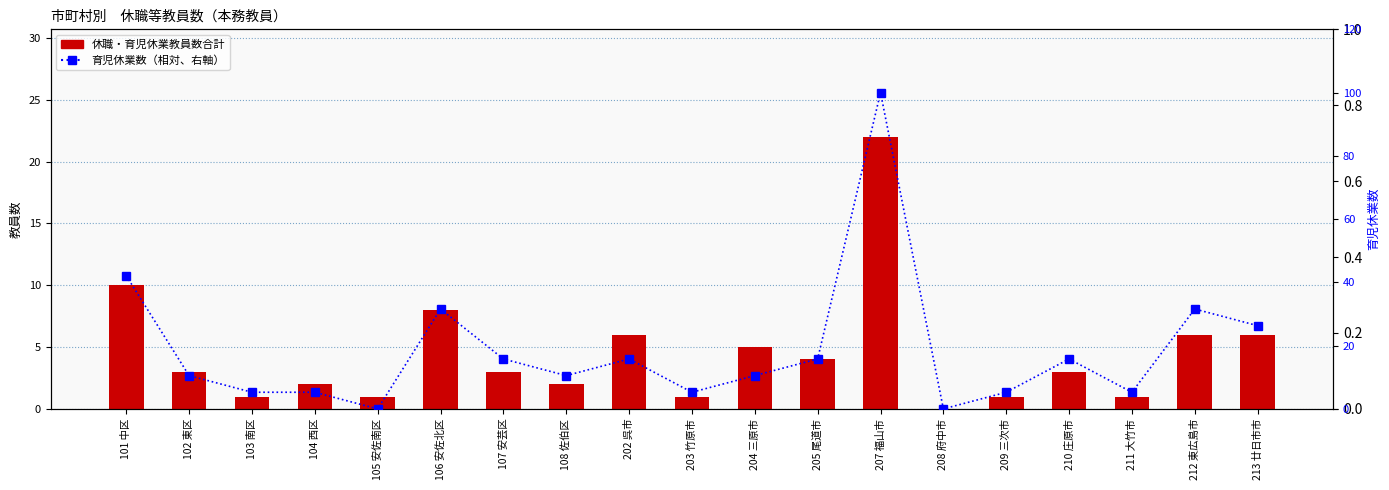

Between 205 尾道市 and 208 府中市, which is larger?

205 尾道市